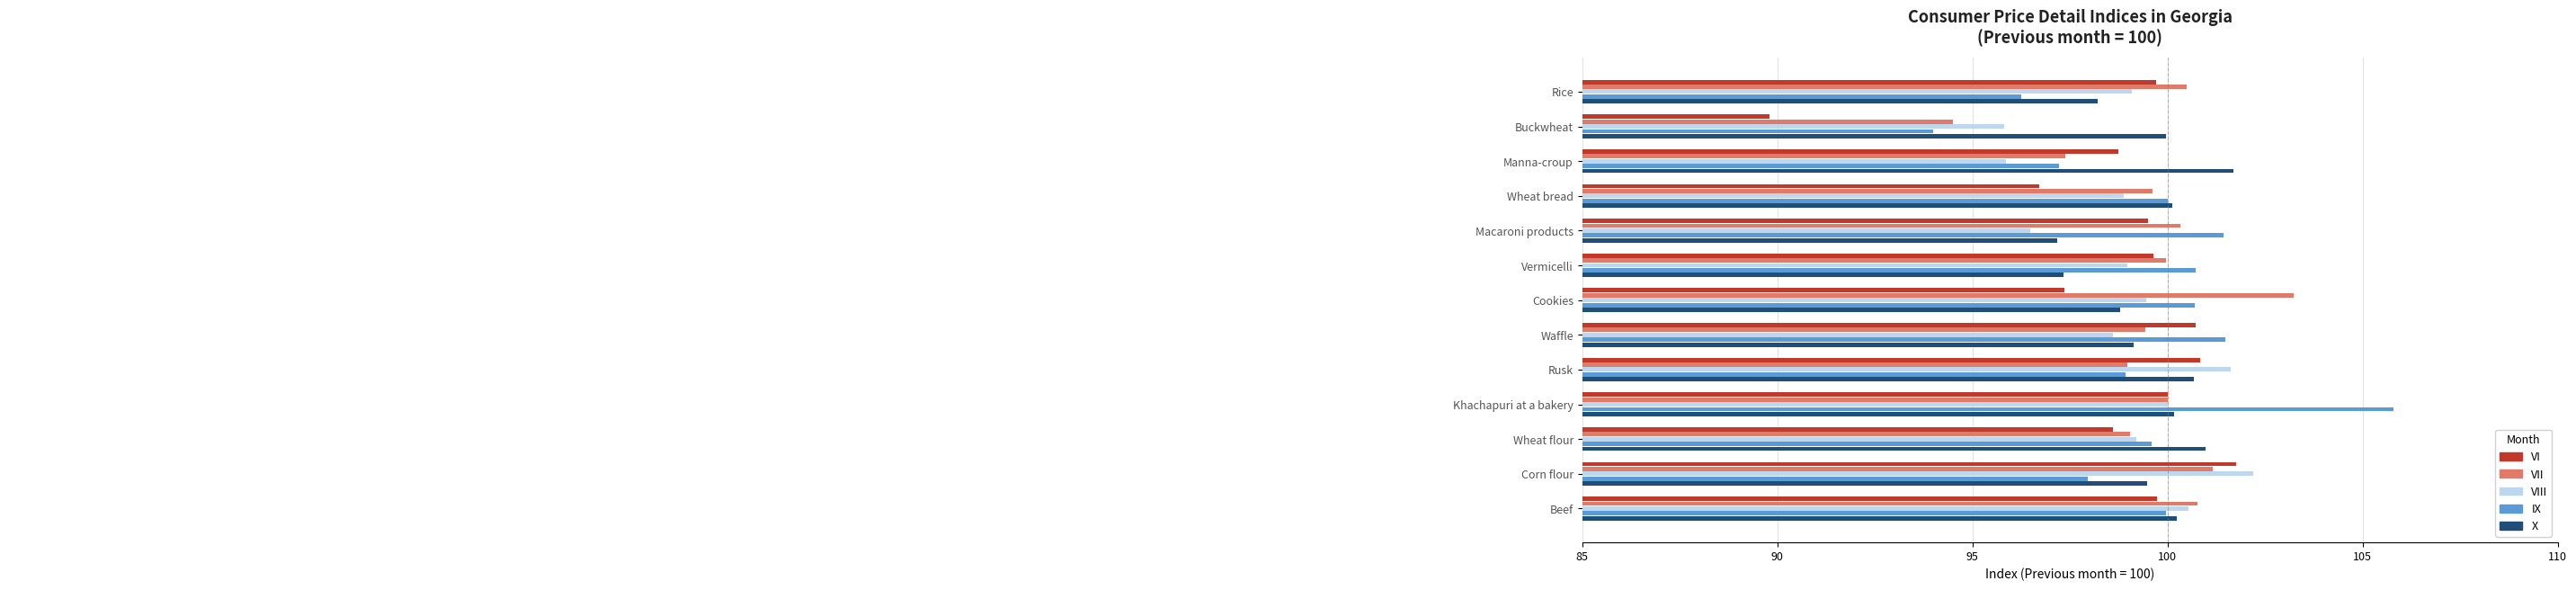

What is the minimum value shown in the chart?

89.8